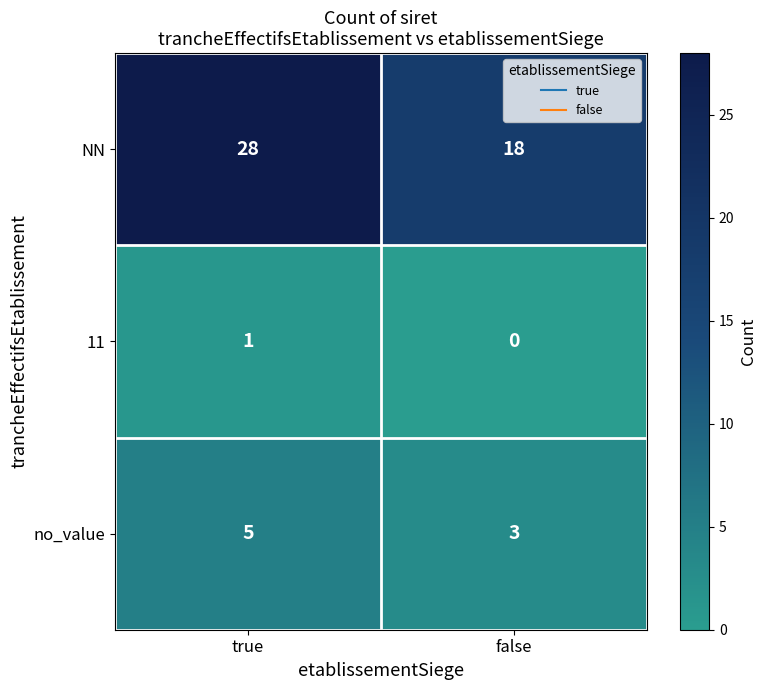

Rank the series by their average value, from highest to lowest.

NN, no_value, 11